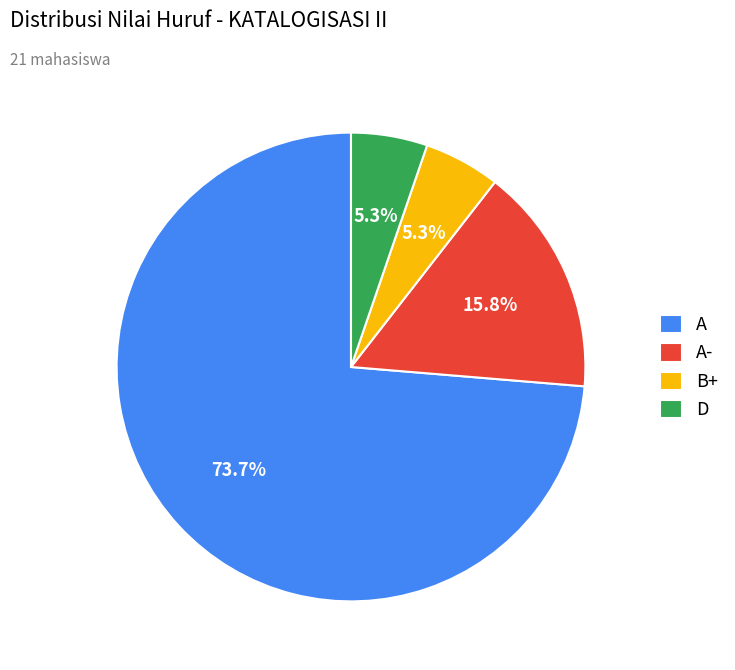

What is the largest slice in the pie chart?

A